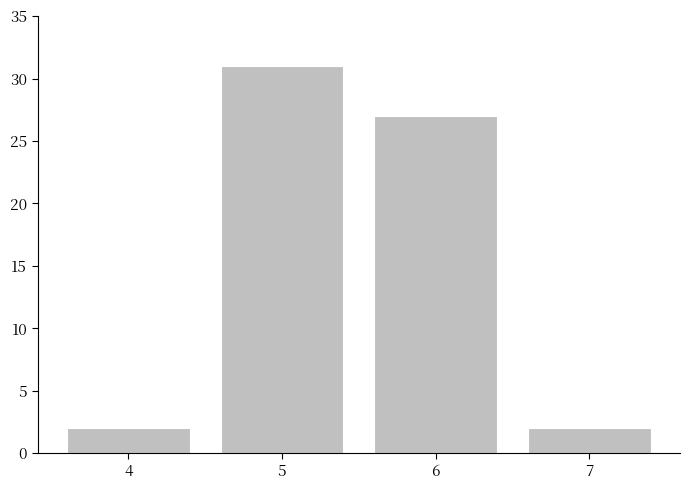

Reading left to right, extract all data points from this chart.

2	31	27	2